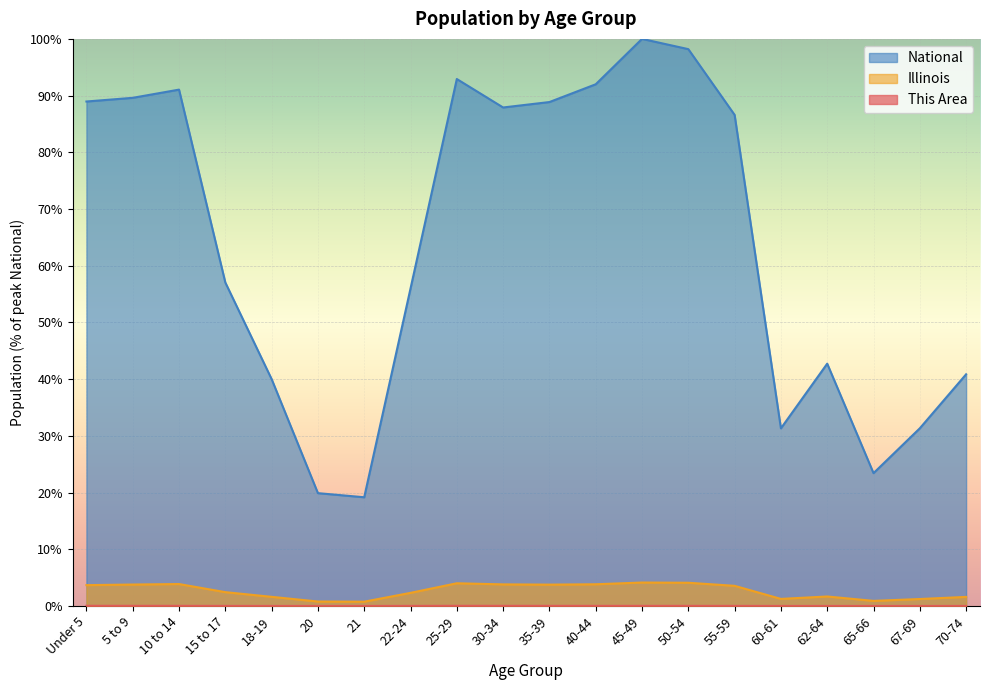

At which label does Illinois first exceed 3?

Under 5